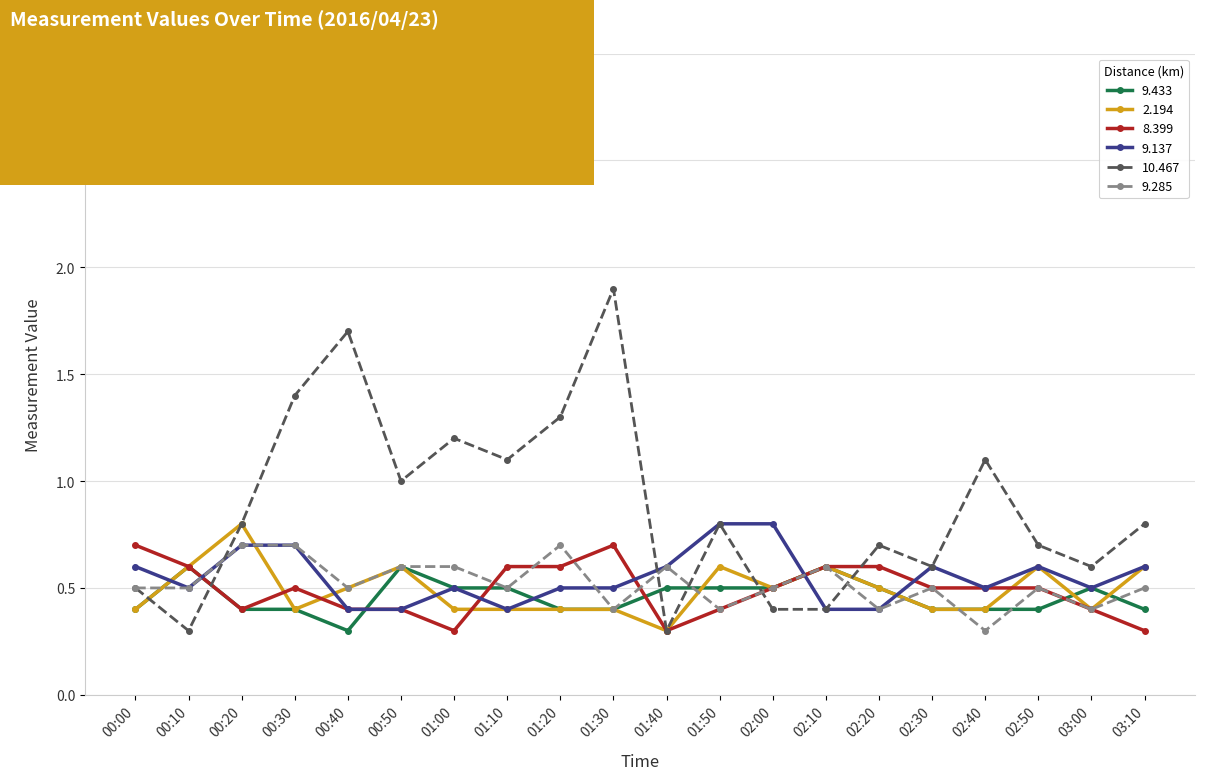

At which category does the chart reach its peak across all series?

01:30